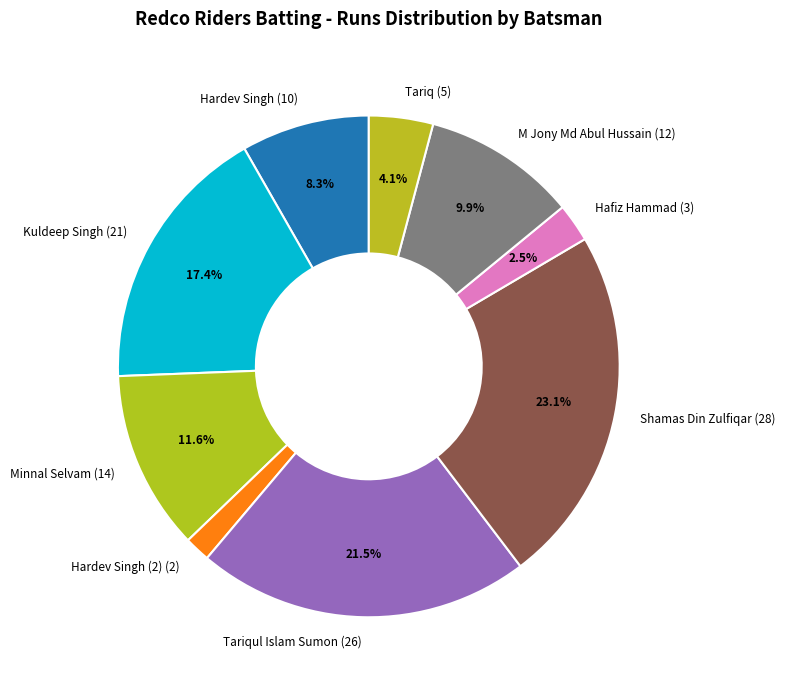

Which slice is the largest?

Shamas Din Zulfiqar (28)